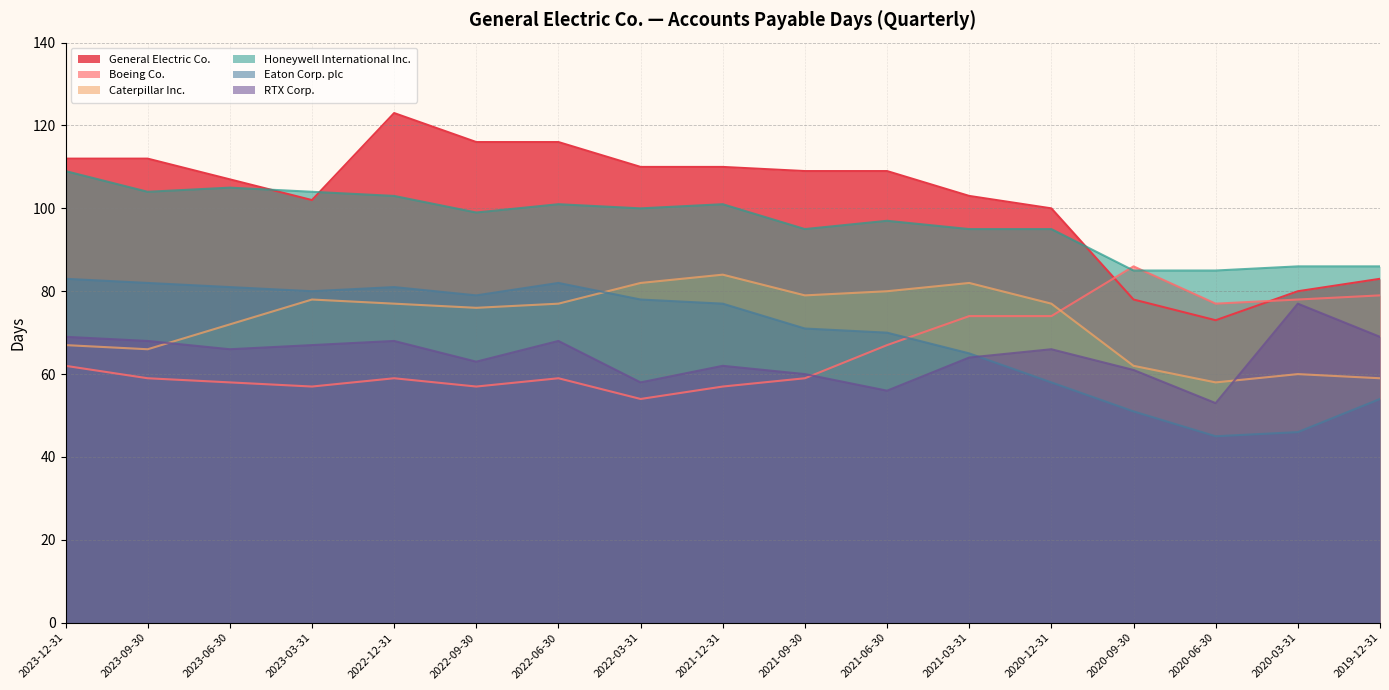

What is the maximum value shown in the chart?

123